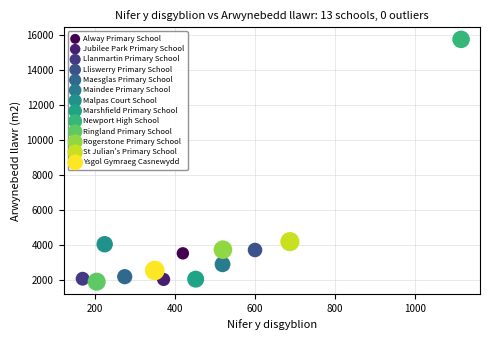

Which series contains the lowest Y value?

Ringland Primary School